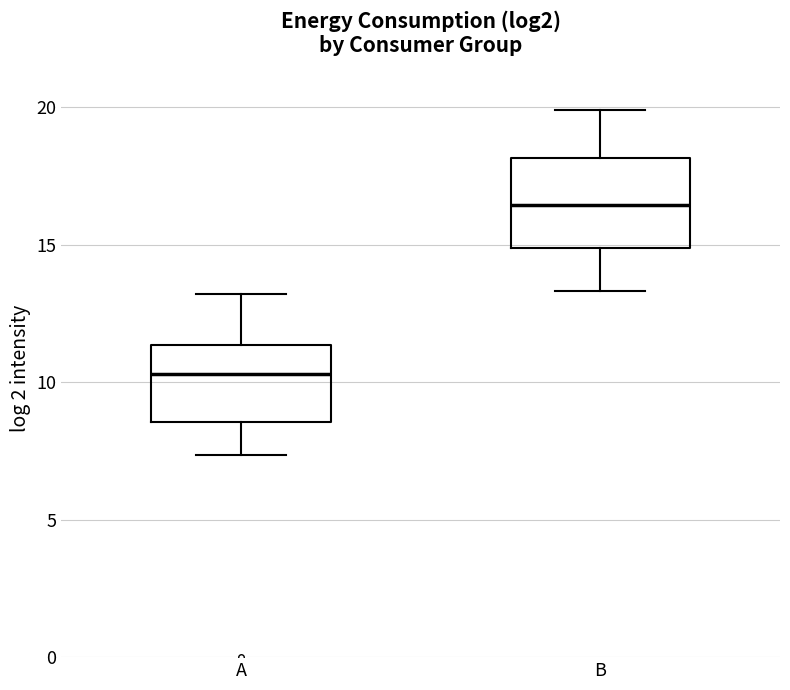

Reading left to right, read every box against the y-axis: the position of its median line, the range the box covers, and the ends of its whiskers. The values are not printed on the chart, so give them approximately, as read against the axis.

A: median 10.5, box 8.5 to 11.5, whiskers 7.5 to 13.0
B: median 16.5, box 15.0 to 18.0, whiskers 13.5 to 20.0